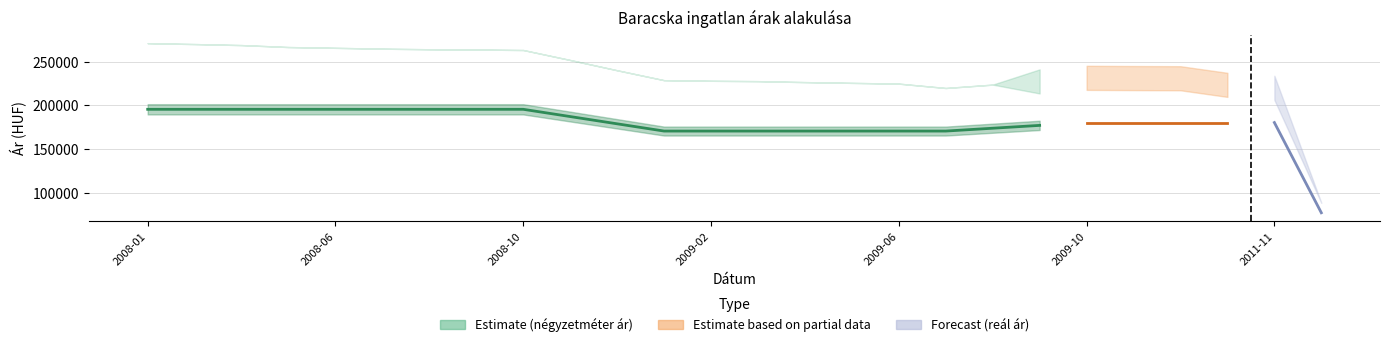

What is the sum of all values?

3670507